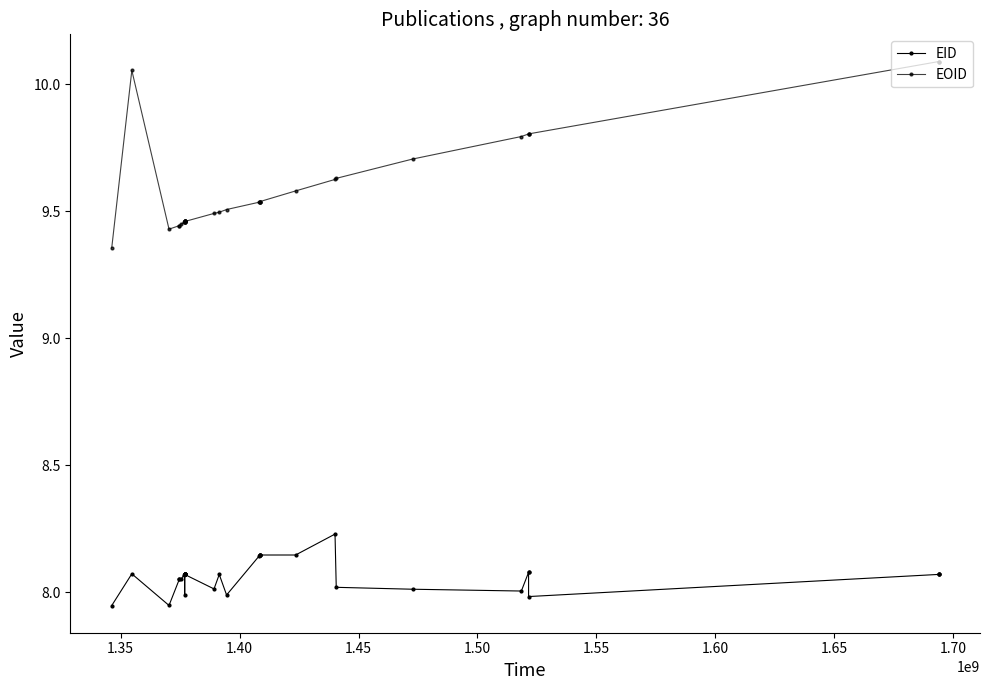

True or false: EID and EOID cross at least once.

False